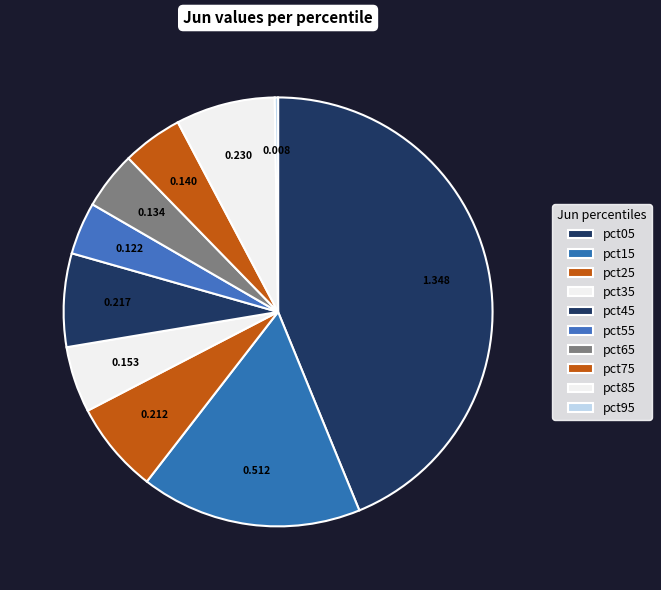

Combined, what portion of the pie is pct35 and pct75?

9.5%